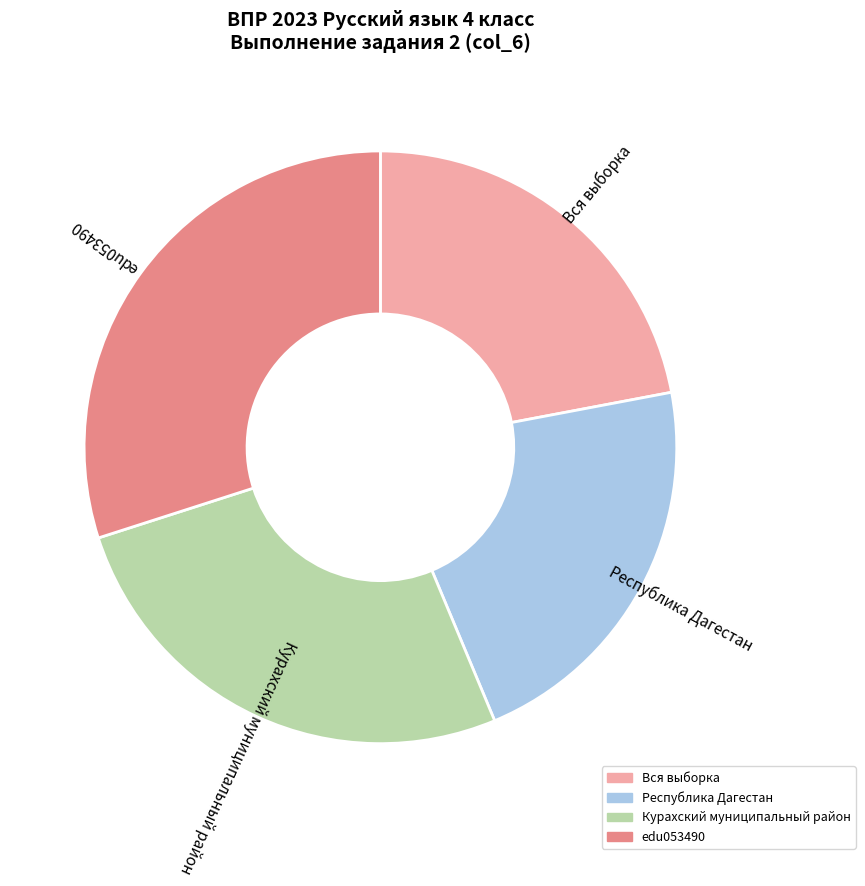

What is the largest slice in the pie chart?

edu053490